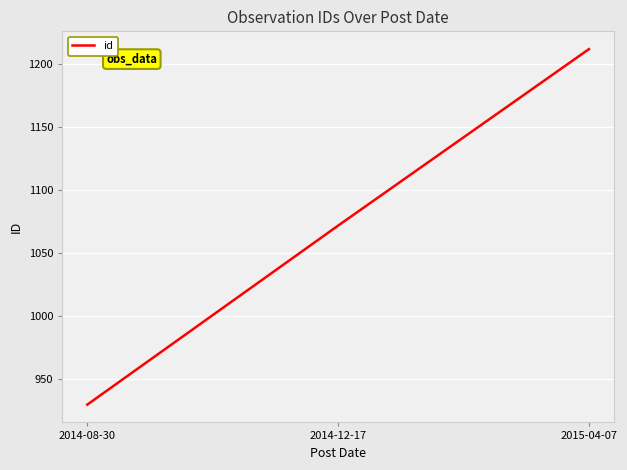

At which category does the chart reach its peak across all series?

2015-04-07